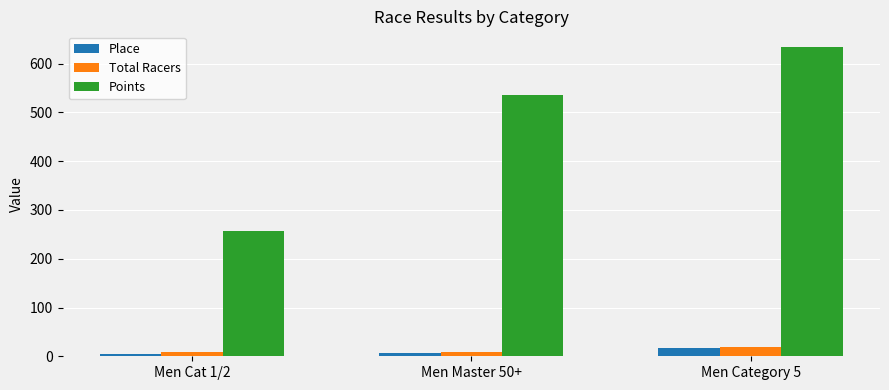

Between Men Cat 1/2 and Men Category 5, which series saw the biggest shift?

Points